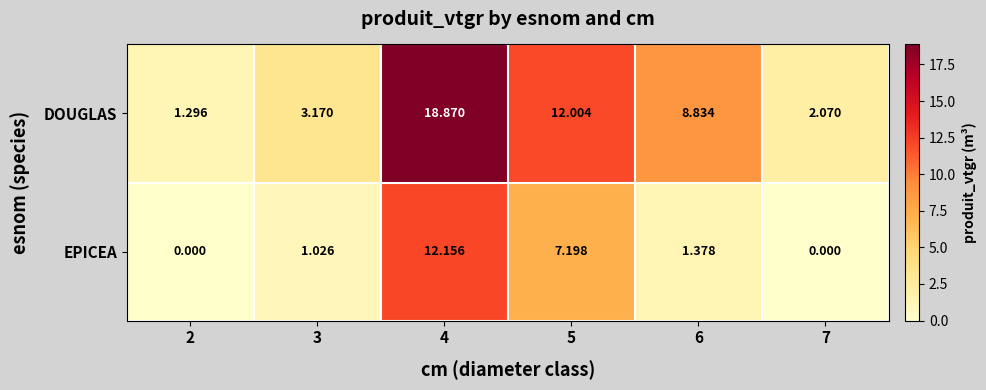

Which series has the largest total across all categories?

DOUGLAS